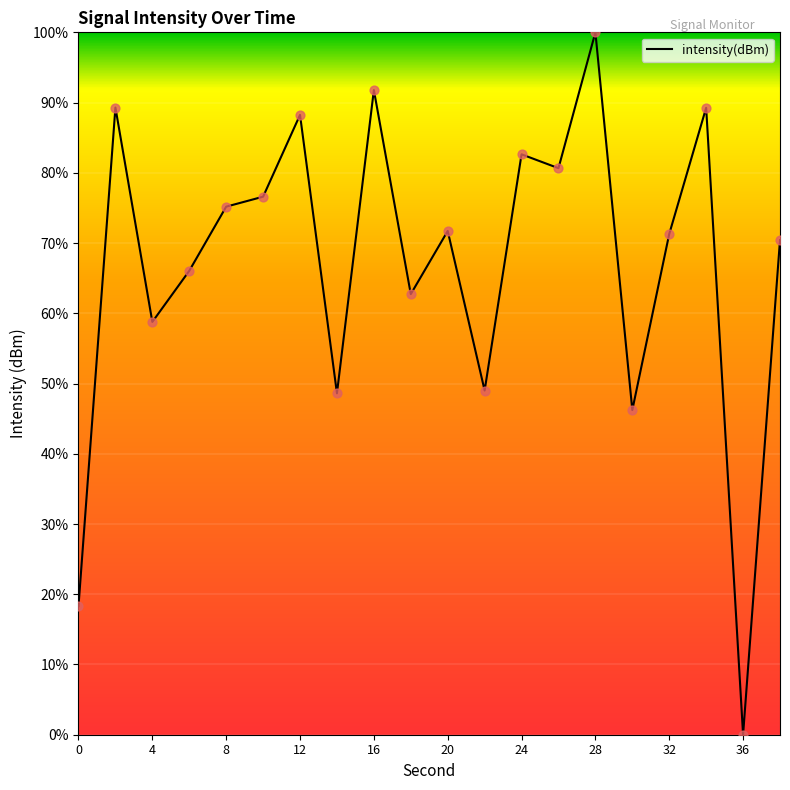

What is the maximum value shown in the chart?

100.0